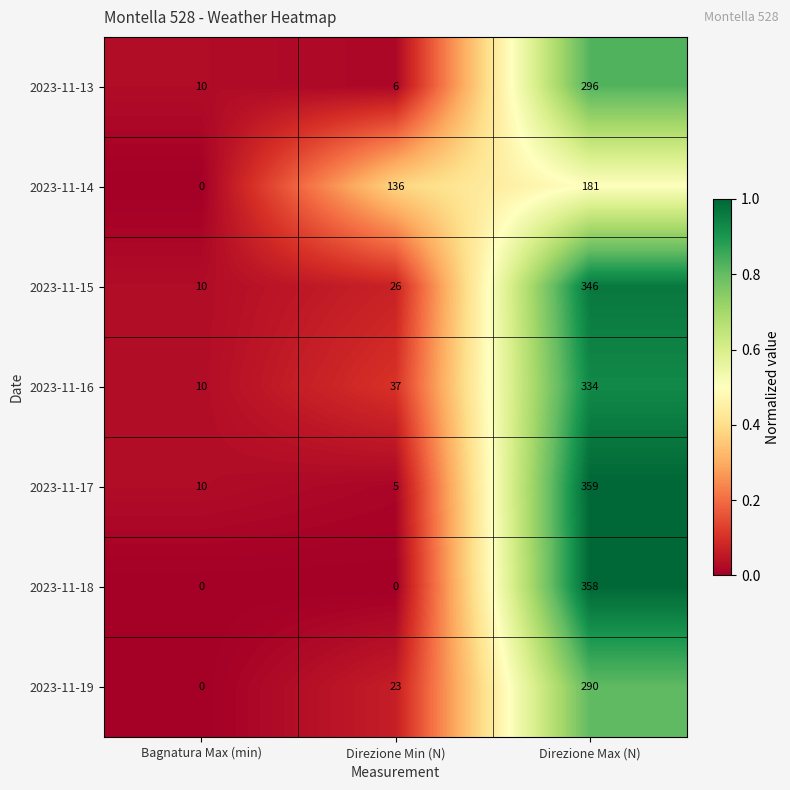

At Direzione Max (N), list the series in order from smallest to largest.

2023-11-14, 2023-11-19, 2023-11-13, 2023-11-16, 2023-11-15, 2023-11-18, 2023-11-17